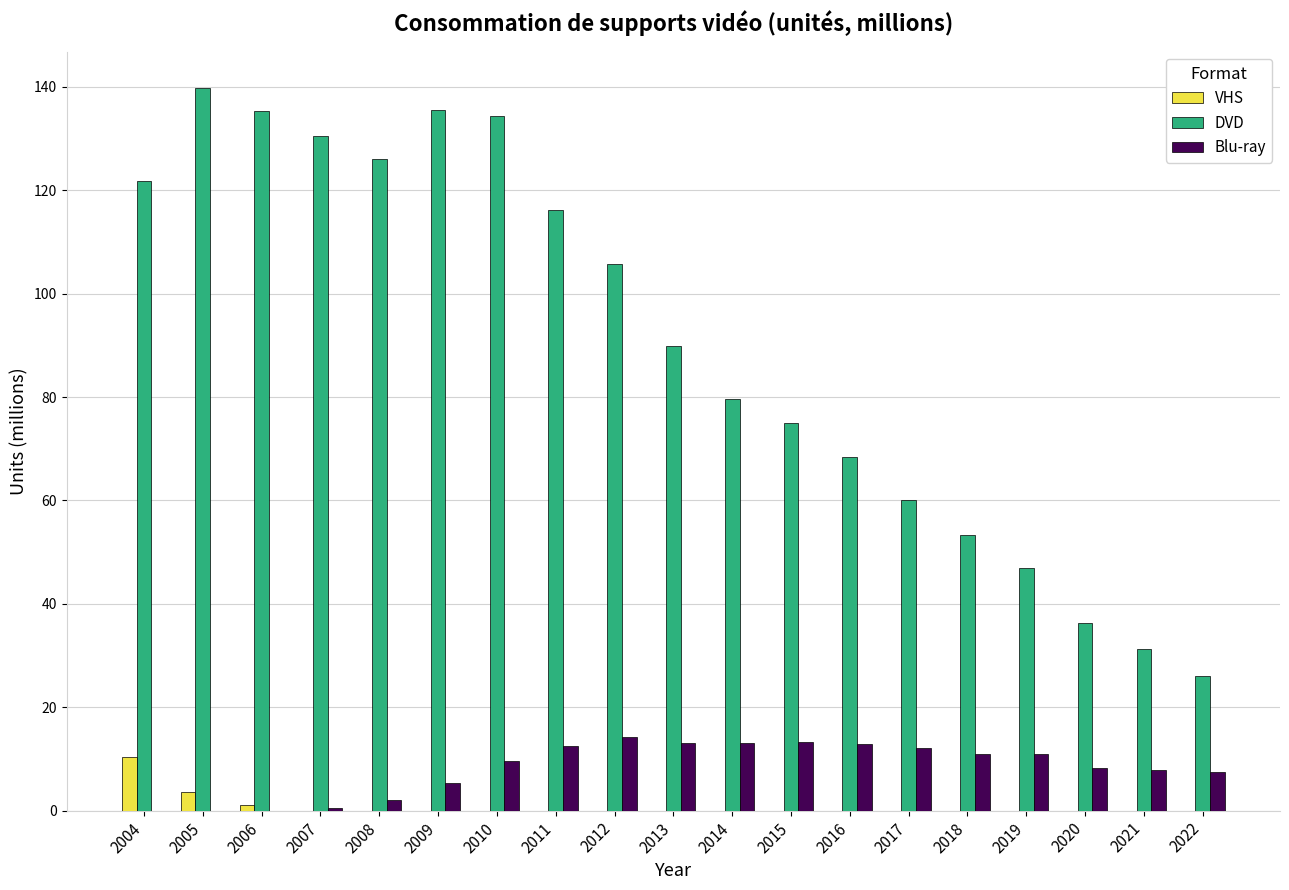

Is the value of DVD at 2021 greater than the value of VHS at 2006?

Yes